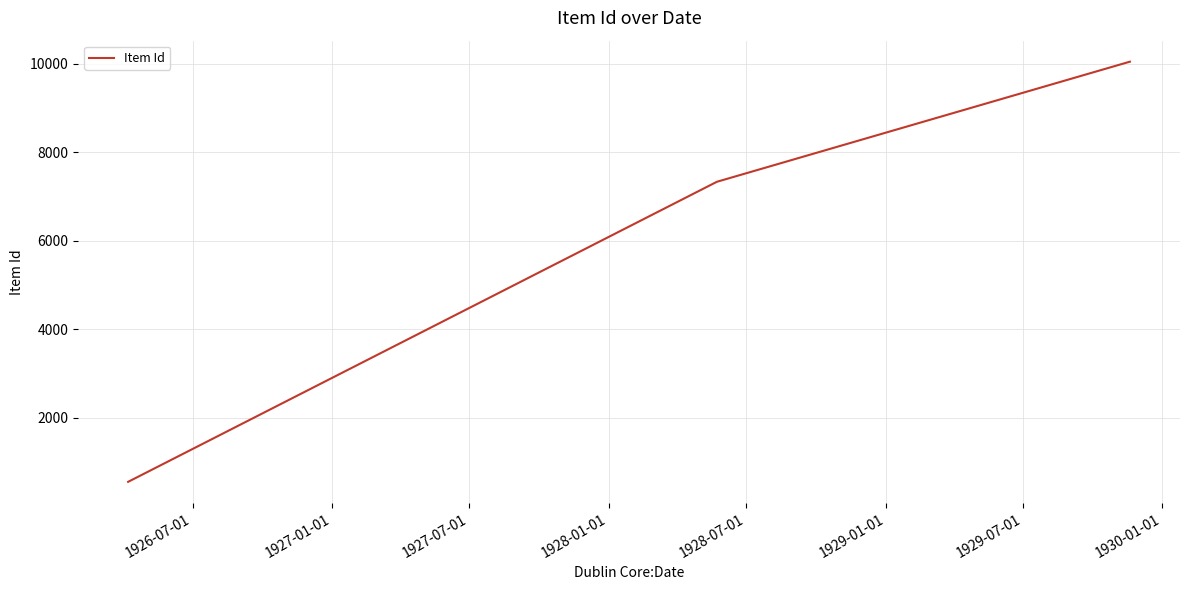

What is the minimum value shown in the chart?

554